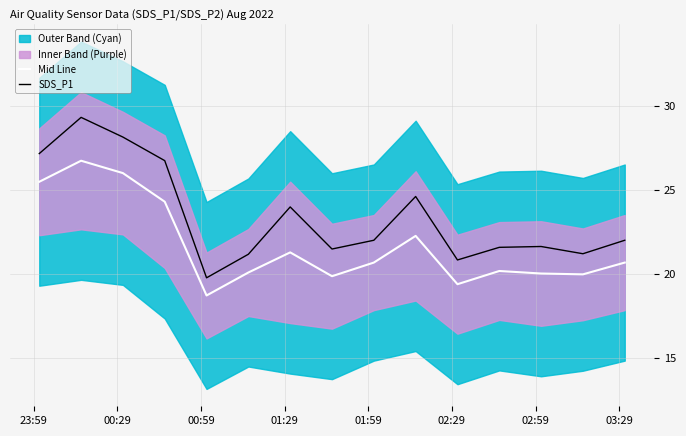

True or false: Mid Line and SDS_P1 intersect in this chart.

False